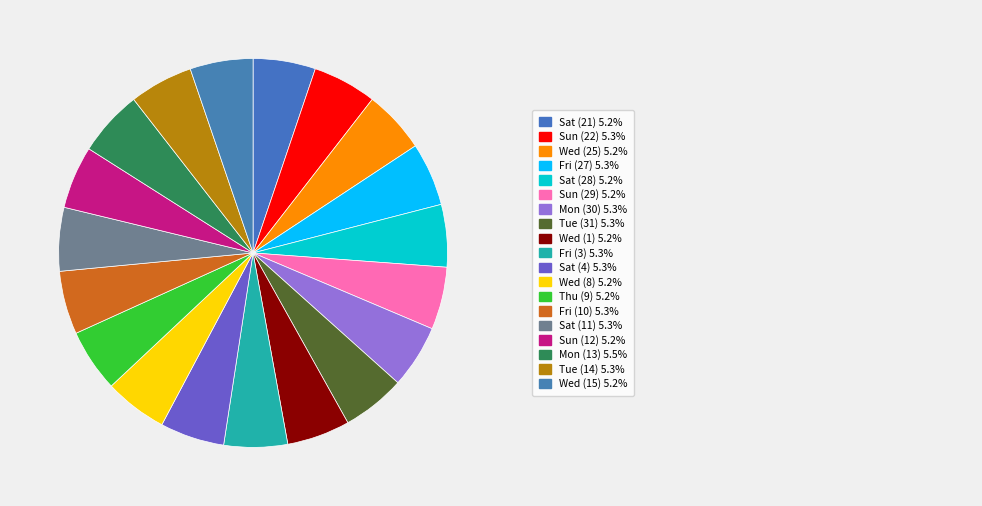

Count the number of slices in the pie.

19